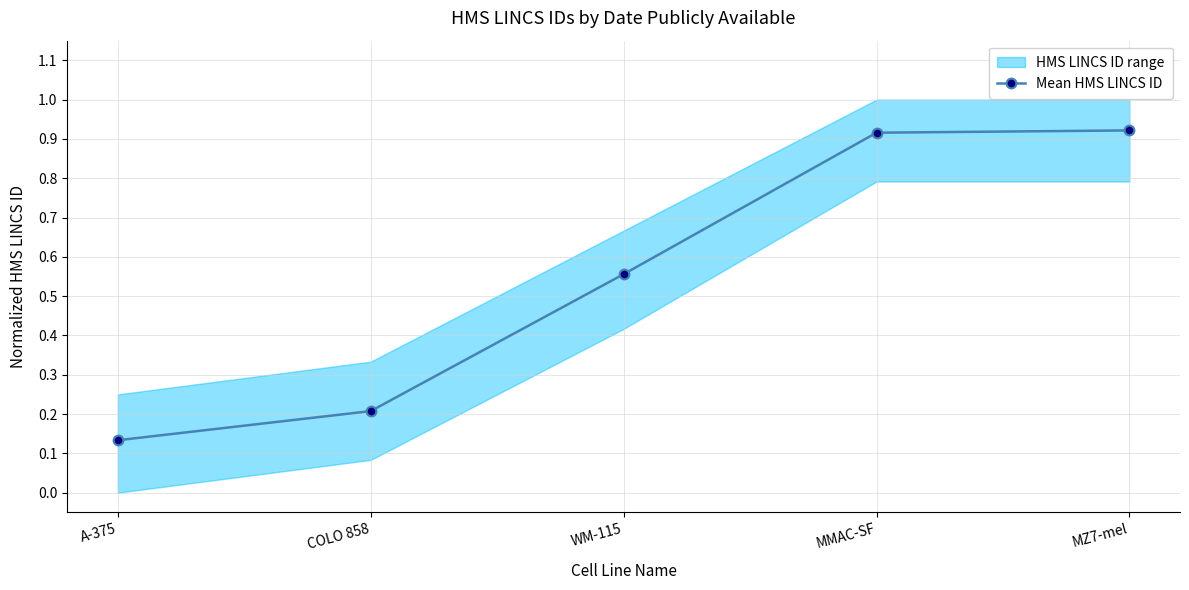

What position from the right is MZ7-mel?

1